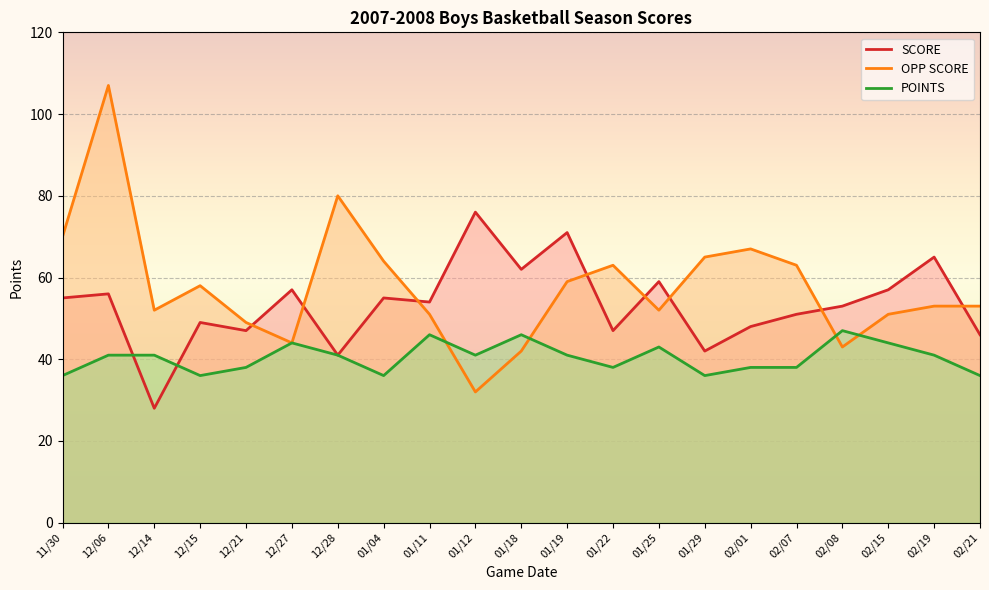

List the series in order of their overall mean, lowest first.

POINTS, SCORE, OPP SCORE